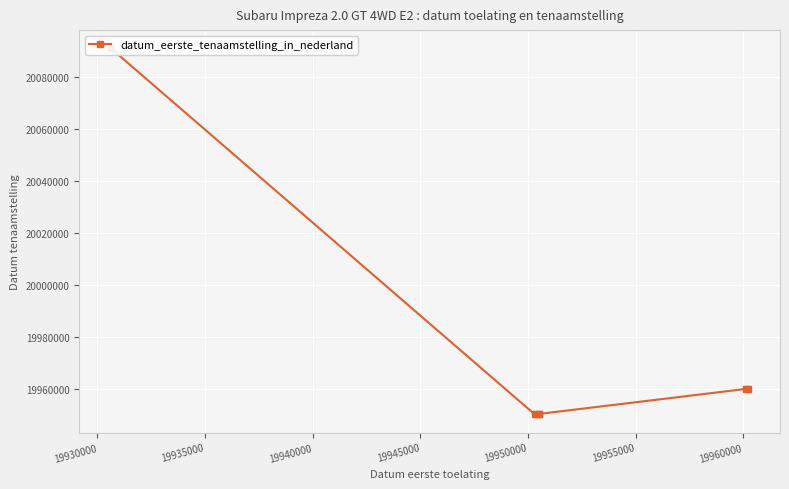

Reading left to right, extract all data points from this chart.

20091009	19950314	19950511	19950512	19960112	19960223